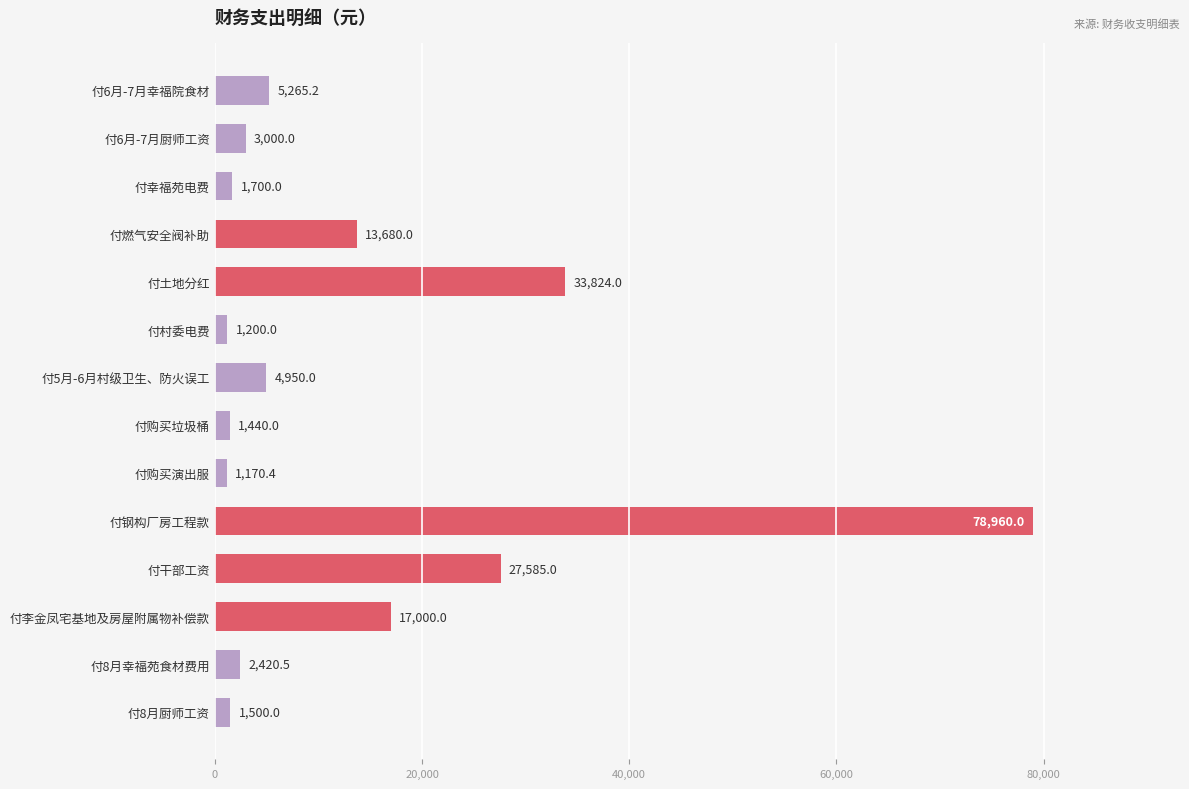

The value at 付8月幸福苑食材费用 is 2420.5. True or false?

True